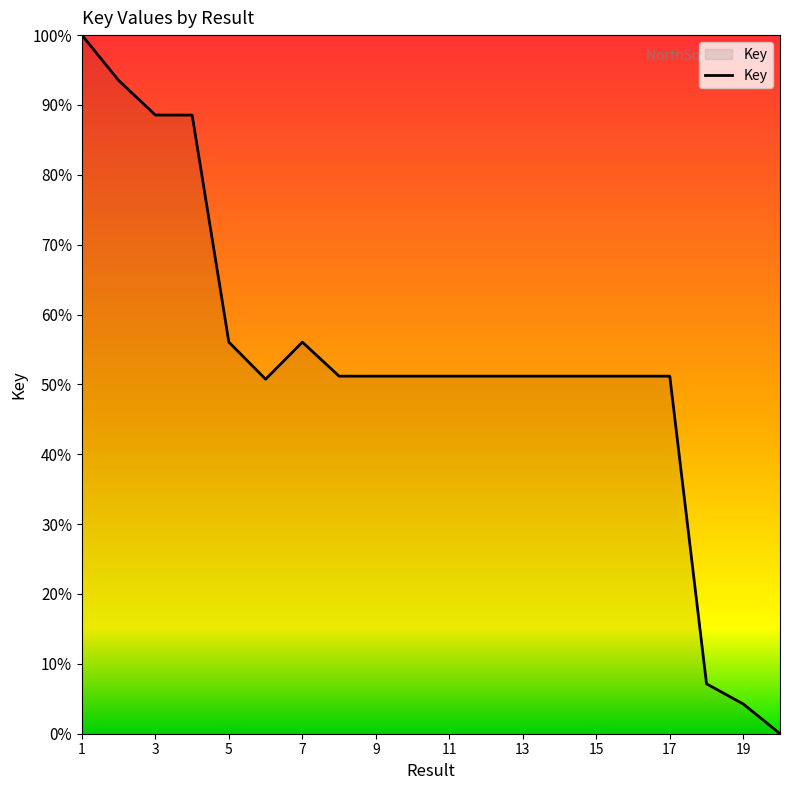

What is the maximum value shown in the chart?

100.0